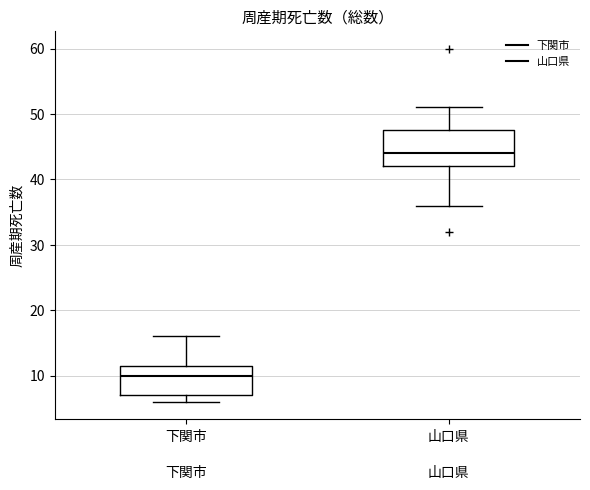

Reading left to right, read every box against the y-axis: the position of its median line, the range the box covers, and the ends of its whiskers. The values are not printed on the chart, so give them approximately, as read against the axis.

下関市: median 10, box 7 to 12, whiskers 6 to 16
山口県: median 44, box 42 to 48, whiskers 36 to 51